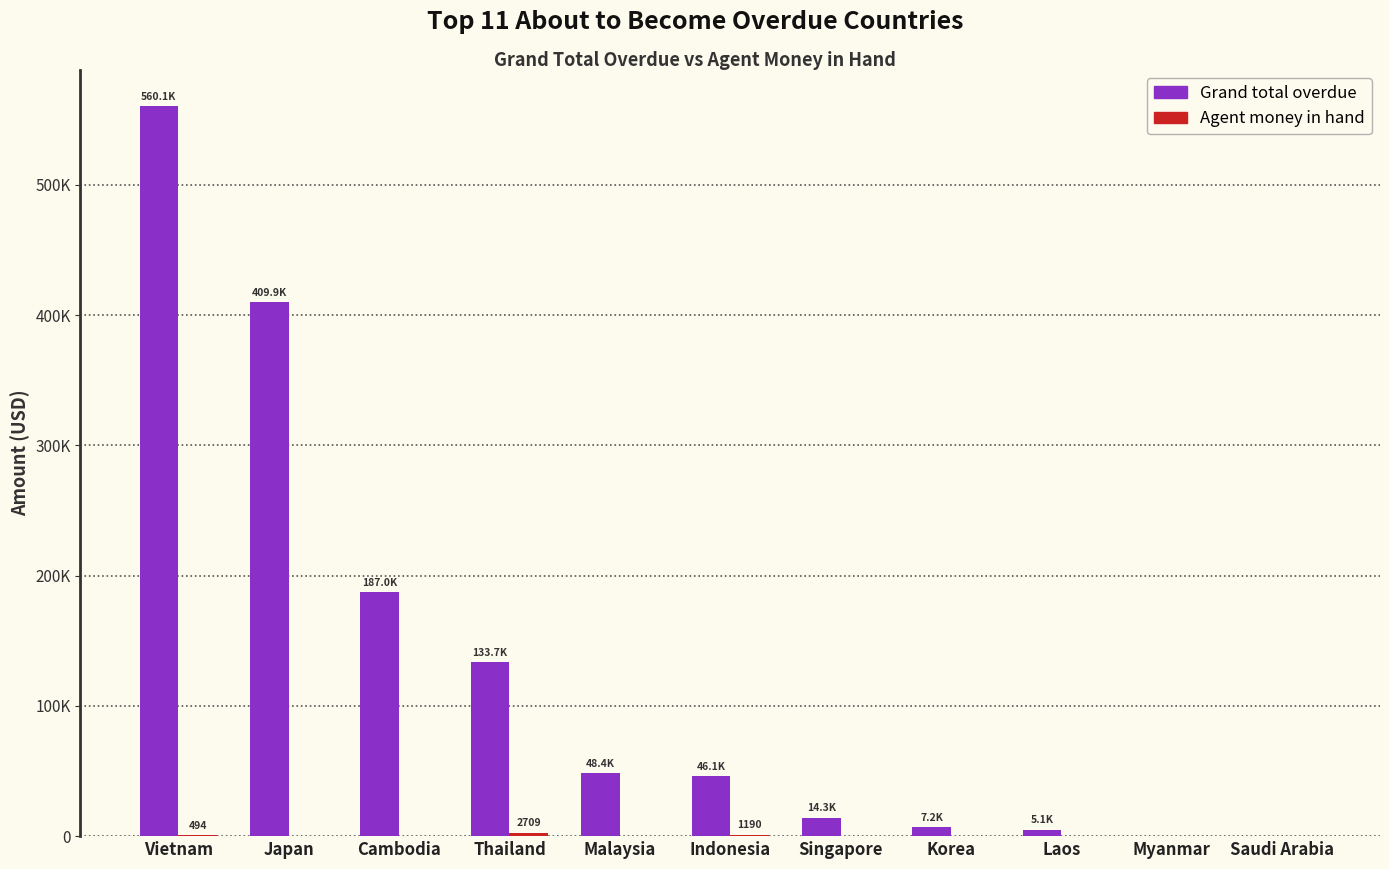

What are all the series names shown in the legend?

Grand total overdue, Agent money in hand